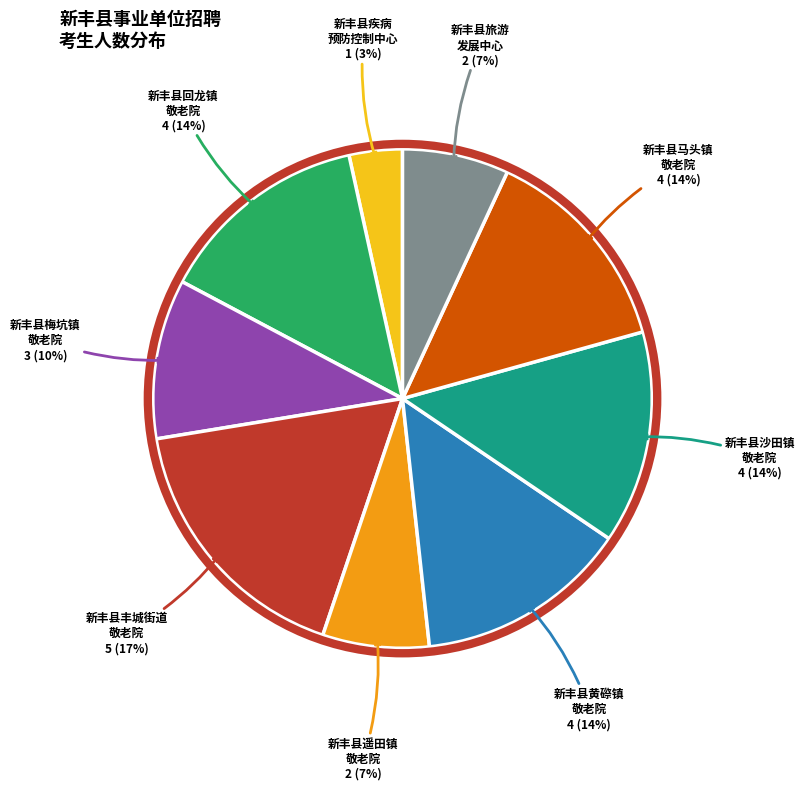

Which has a higher value, 新丰县疾病 预防控制中心 or 新丰县沙田镇 敬老院?

新丰县沙田镇 敬老院